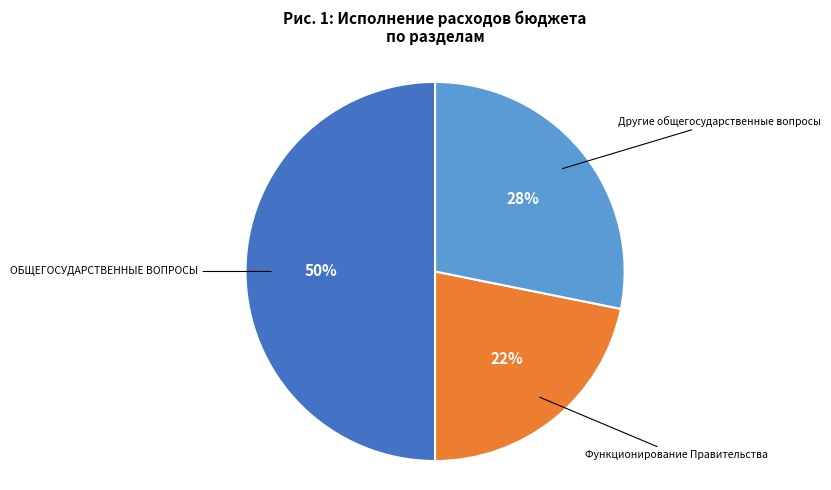

What is the largest slice in the pie chart?

ОБЩЕГОСУДАРСТВЕННЫЕ ВОПРОСЫ